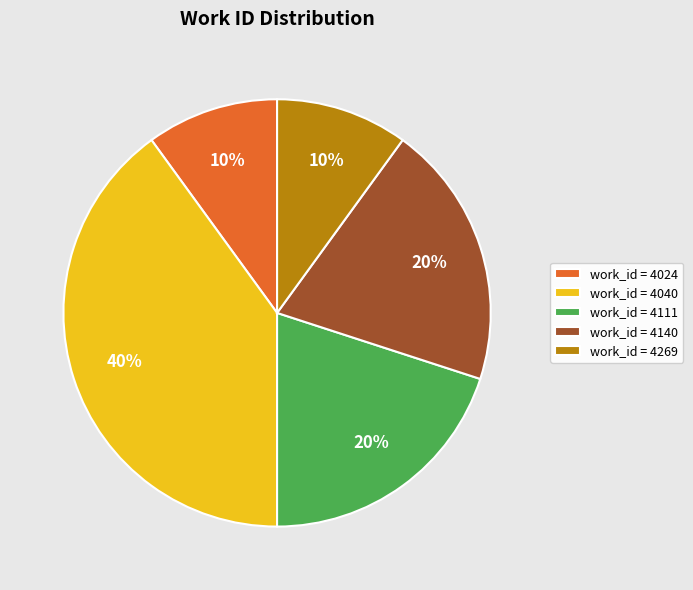

How many segments does this pie chart have?

5